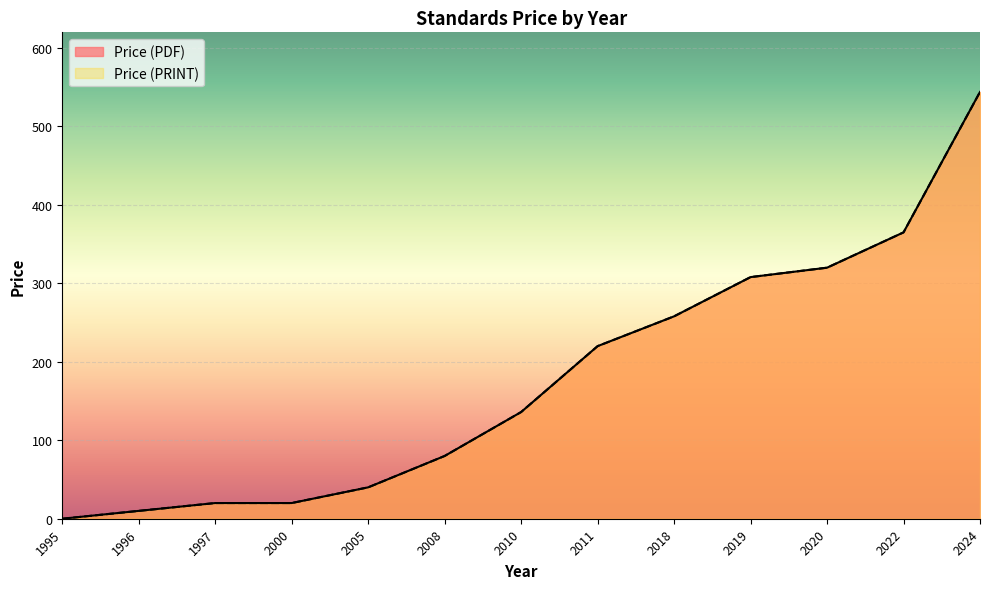

The Price (PRINT) series shows 365 at 2022. True or false?

True